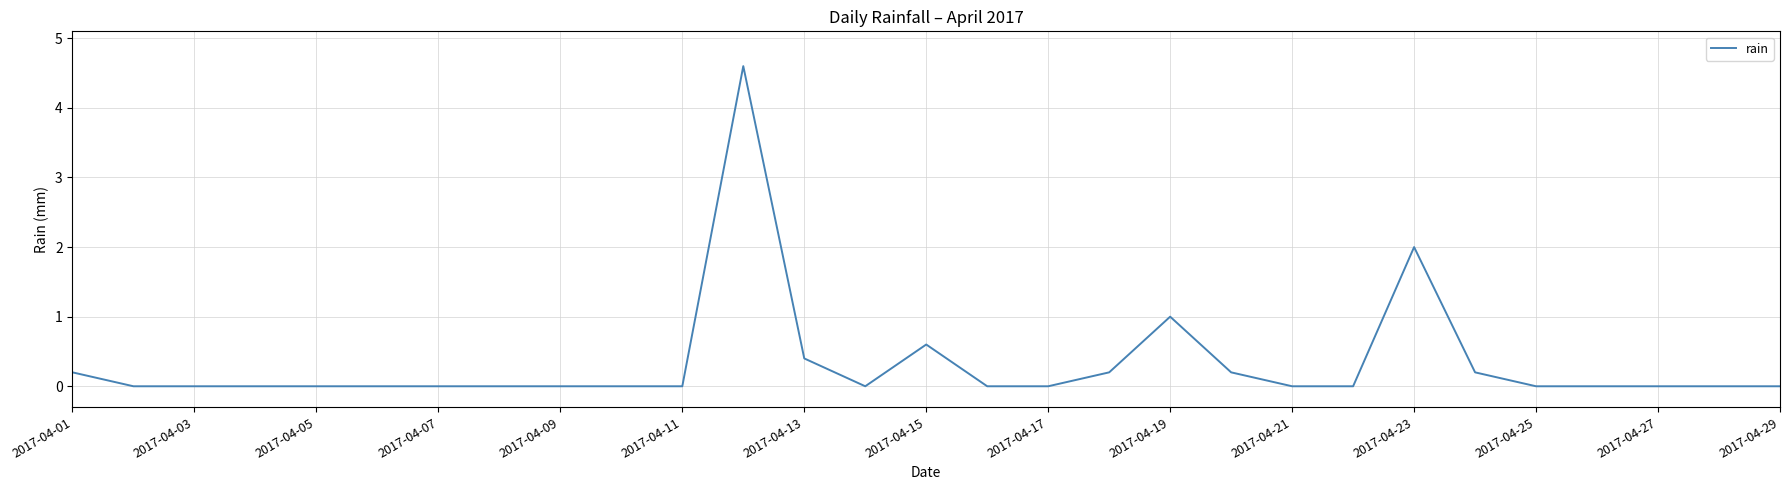

What is the maximum value shown in the chart?

4.6